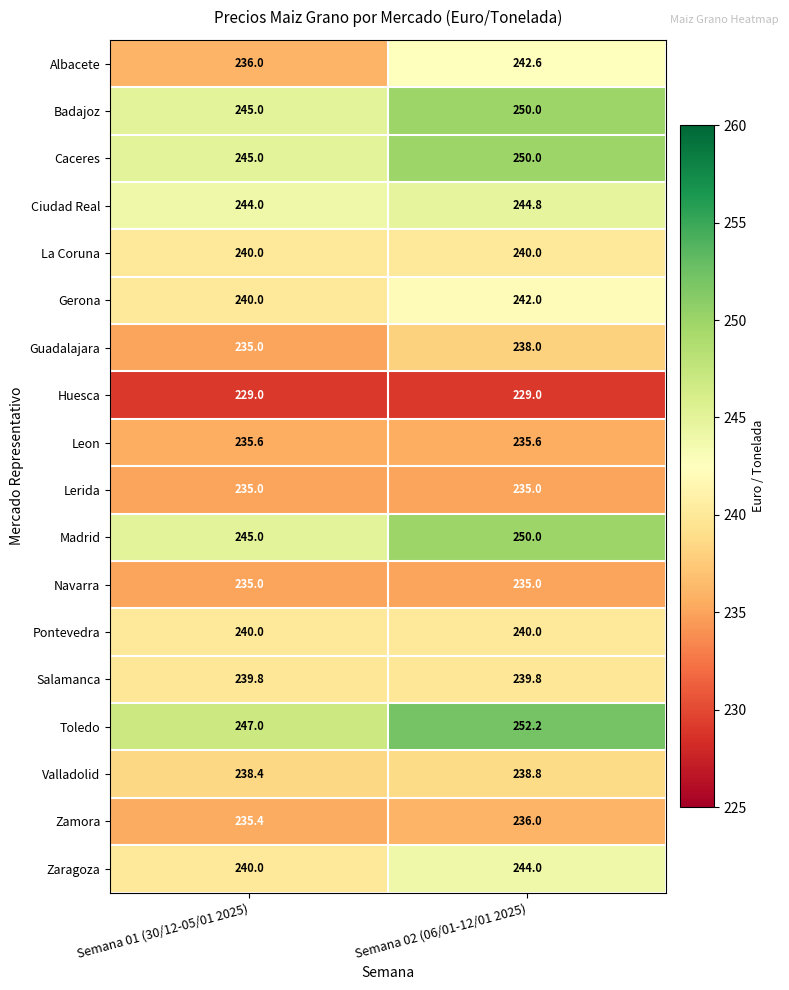

Rank the categories by Zaragoza value from highest to lowest.

Semana 02 (06/01-12/01 2025), Semana 01 (30/12-05/01 2025)